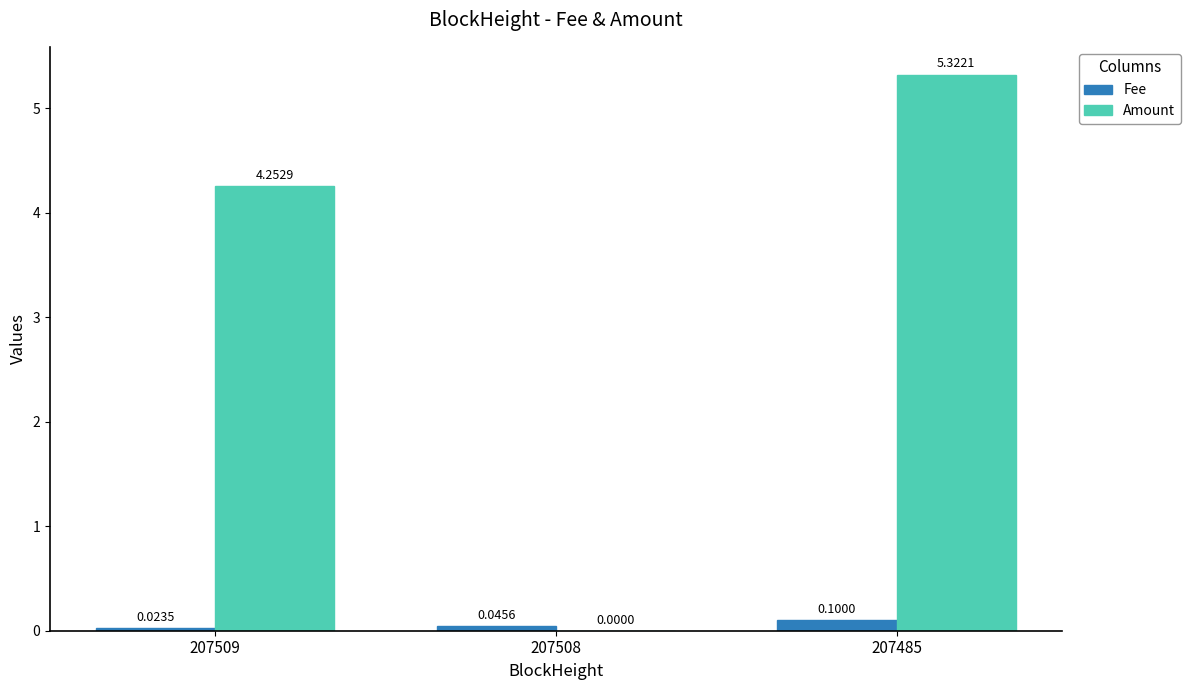

Is the value of Amount at 207485 greater than the value of Fee at 207485?

Yes